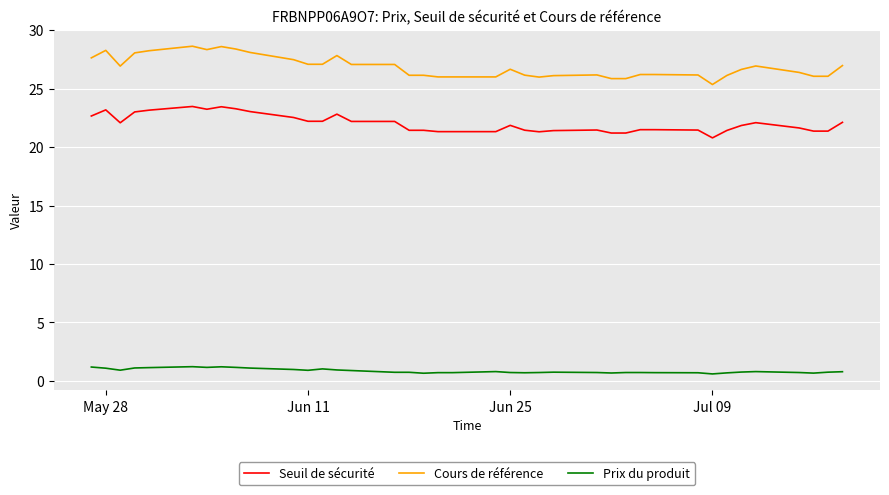

How many lines are shown in the chart?

3